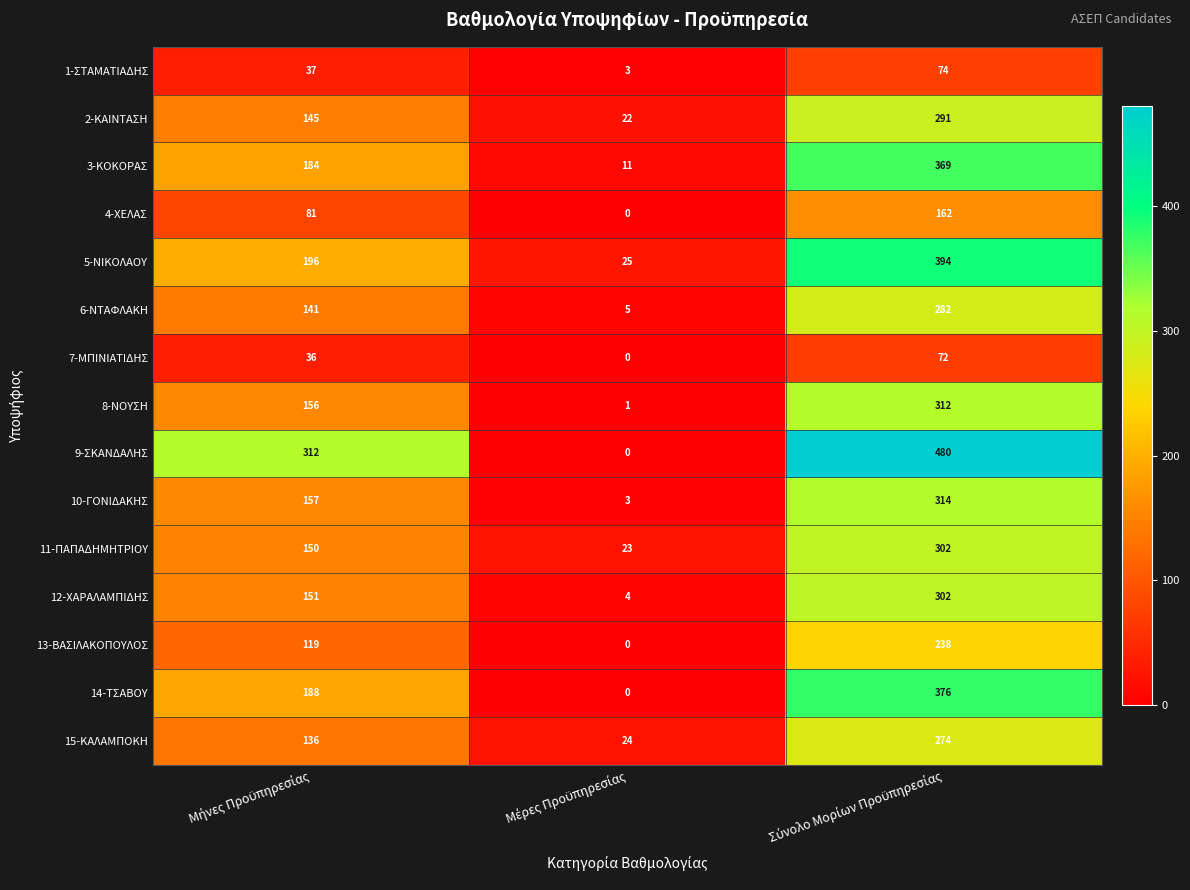

What is the difference between the maximum and minimum values in the 13-ΒΑΣΙΛΑΚΟΠΟΥΛΟΣ series?

238